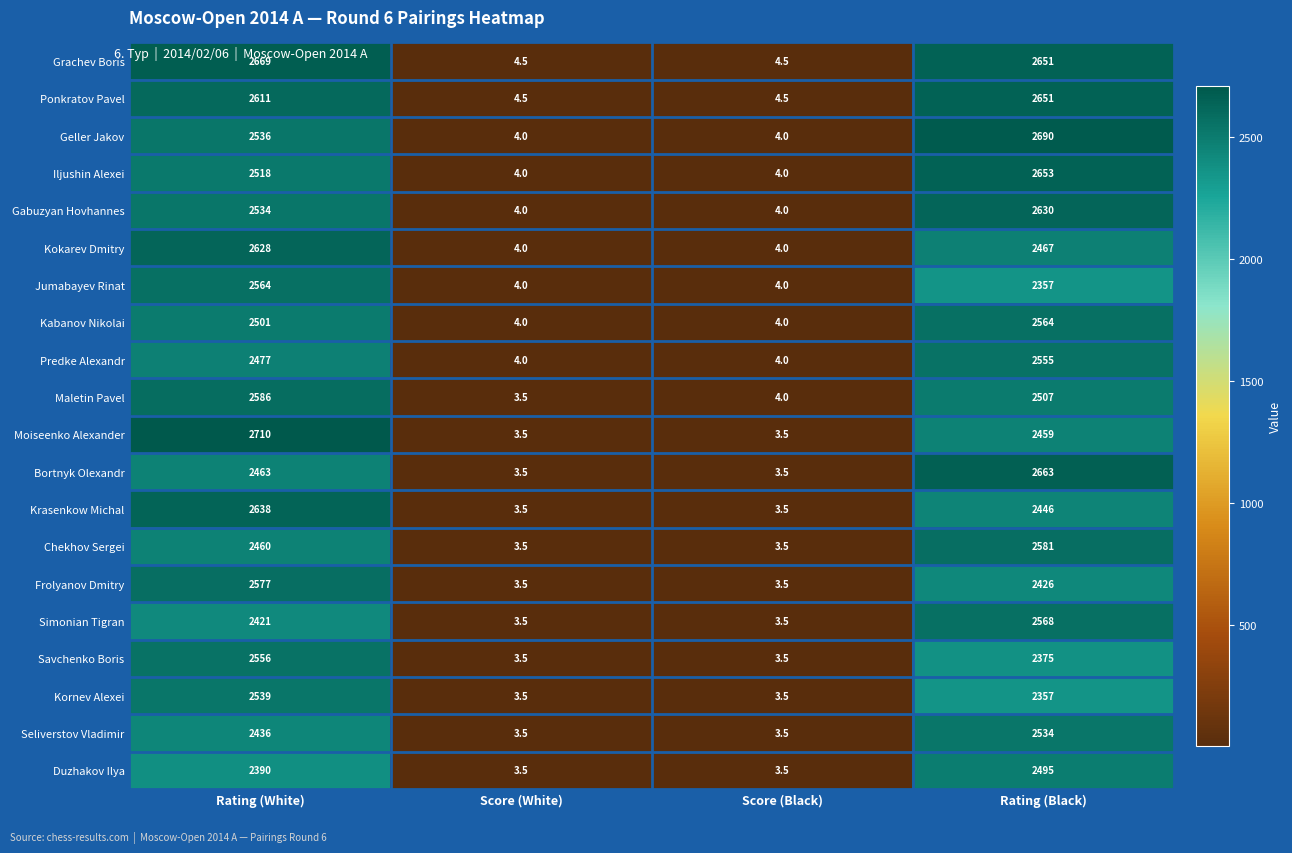

What is the difference between the maximum and second lowest values in the Bortnyk Olexandr series?

2659.5